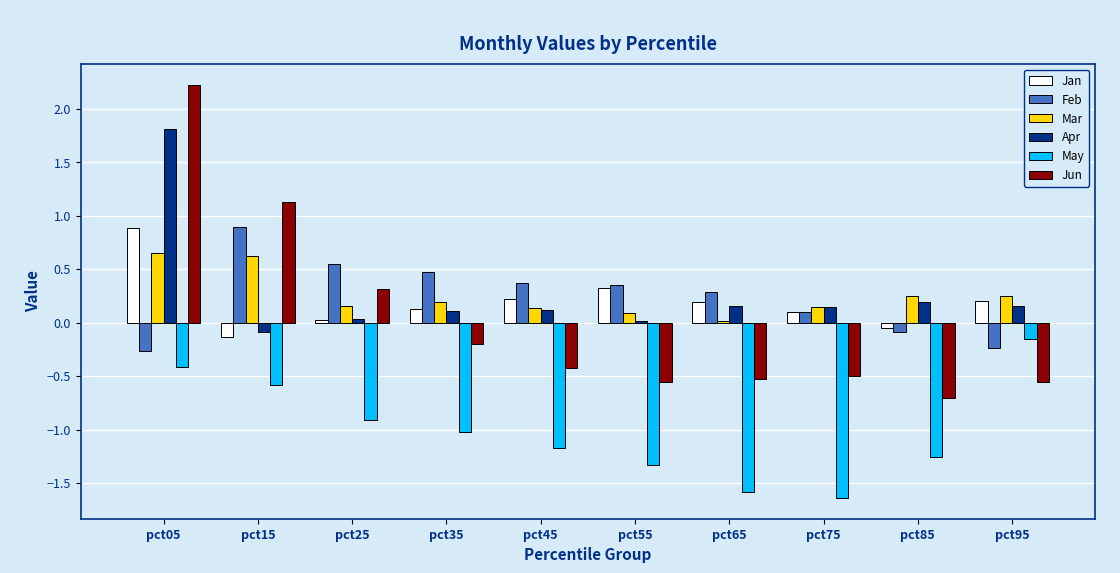

True or false: Mar has a value of 0.6 at pct05.

True